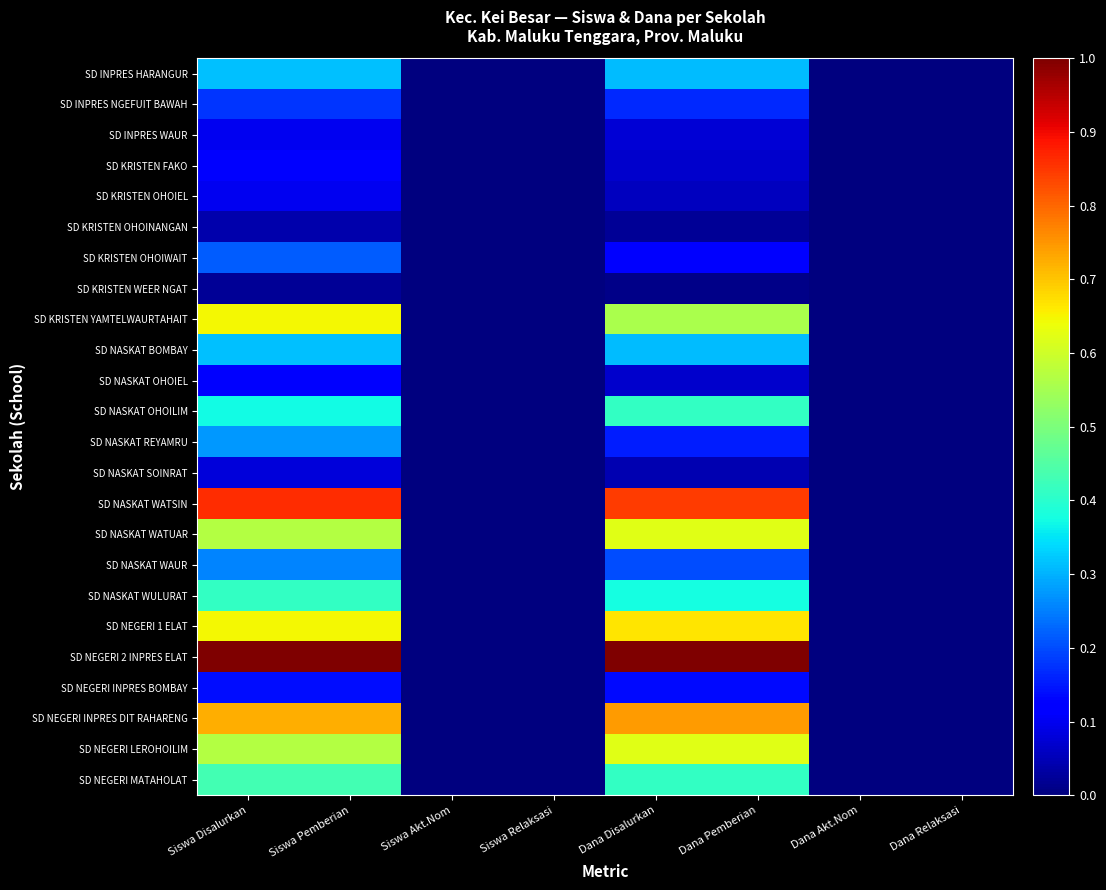

Which series changed the most between Siswa Akt.Nom and Dana Pemberian?

SD NEGERI 2 INPRES ELAT